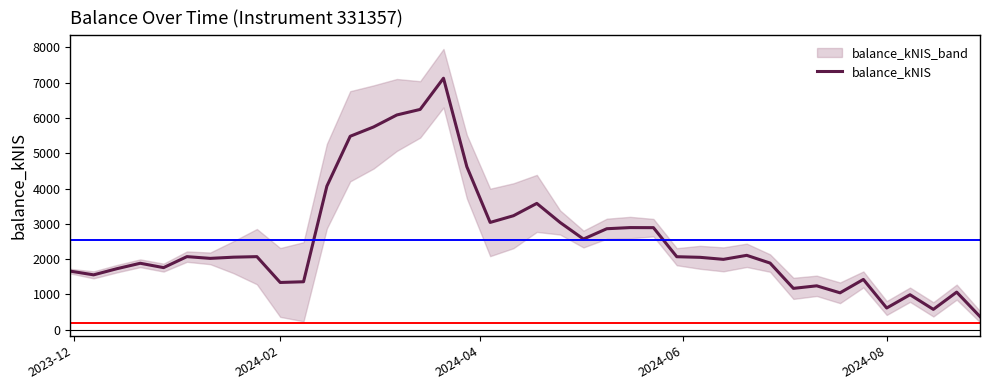

Is this an area chart (filled region under the line)?

No